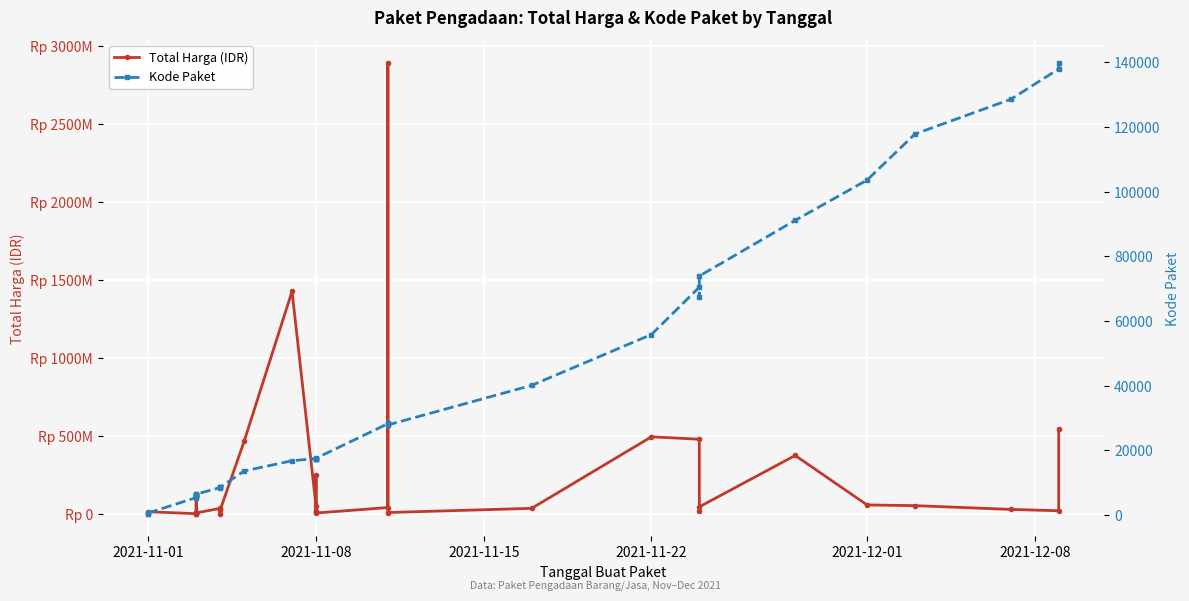

Reading left to right, transcribe all the data shown in this chart.

Total Harga (IDR): 333600	12453900	78000	98772570	2772000	265000	4672200	182000	8742500	5129000	34000000	32441200	577875	23653000	464002100	1425867900	49730040	9180000	15513960	250350000	4350000	39440000	2892122000	7401240	34292000	493000000	477600000	19175000	43859200	373404000	56152800	51601000	27412000	18900000	541071000
Kode Paket: 464	675	5449	5997	6214	6246	6300	6350	6397	6503	8530	8646	8668	8601	13652	16823	17509	17272	17283	17238	17580	28271	28425	27891	40112	55826	70453	67279	73894	91101	103541	117783	128516	137876	139817